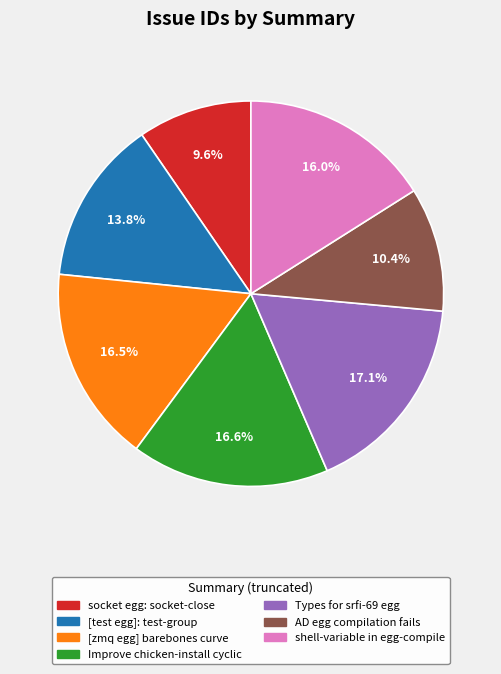

True or false: shell-variable in egg-compile accounts for 16% of the total.

True